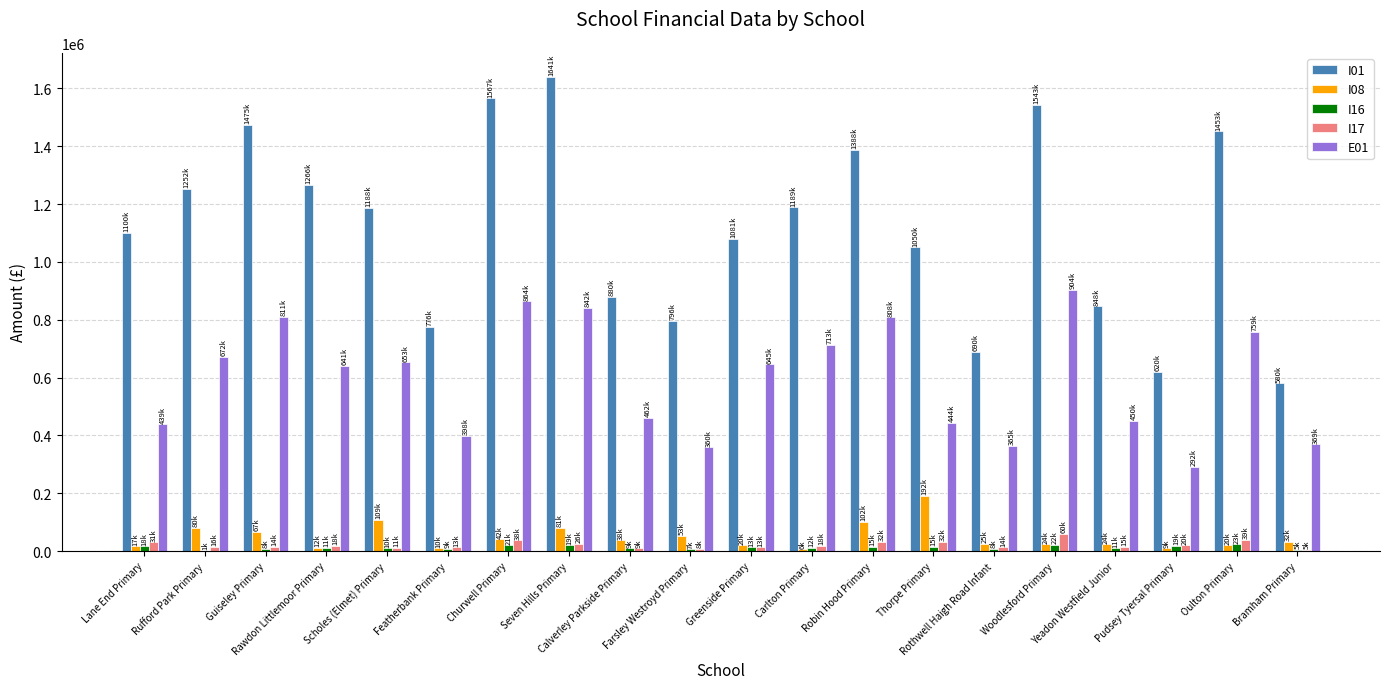

Reading left to right, what are all the values shown in this chart?

I01: Lane End Primary=1100426	Rufford Park Primary=1252386	Guiseley Primary=1474590	Rawdon Littlemoor Primary=1266367	Scholes (Elmet) Primary=1188115	Featherbank Primary=776378	Churwell Primary=1566662	Seven Hills Primary=1641209	Calverley Parkside Primary=880339	Farsley Westroyd Primary=796221	Greenside Primary=1080753	Carlton Primary=1188541	Robin Hood Primary=1387596	Thorpe Primary=1050241	Rothwell Haigh Road Infant=689543	Woodlesford Primary=1543280	Yeadon Westfield Junior=847709	Pudsey Tyersal Primary=619932	Oulton Primary=1452576	Bramham Primary=580030
I08: Lane End Primary=17030	Rufford Park Primary=80083	Guiseley Primary=67170	Rawdon Littlemoor Primary=12157	Scholes (Elmet) Primary=108687	Featherbank Primary=9750	Churwell Primary=41768	Seven Hills Primary=80732	Calverley Parkside Primary=37525	Farsley Westroyd Primary=52824	Greenside Primary=20228	Carlton Primary=6280	Robin Hood Primary=101637	Thorpe Primary=191509	Rothwell Haigh Road Infant=25372	Woodlesford Primary=23965	Yeadon Westfield Junior=24404	Pudsey Tyersal Primary=9355	Oulton Primary=19896	Bramham Primary=31860
I16: Lane End Primary=17736	Rufford Park Primary=981	Guiseley Primary=8270	Rawdon Littlemoor Primary=10863	Scholes (Elmet) Primary=9809	Featherbank Primary=8711	Churwell Primary=20992	Seven Hills Primary=19382	Calverley Parkside Primary=8993	Farsley Westroyd Primary=6926	Greenside Primary=13172	Carlton Primary=12393	Robin Hood Primary=14744	Thorpe Primary=15101	Rothwell Haigh Road Infant=8173	Woodlesford Primary=21642	Yeadon Westfield Junior=10656	Pudsey Tyersal Primary=19216	Oulton Primary=23423	Bramham Primary=5468
I17: Lane End Primary=31287	Rufford Park Primary=15806	Guiseley Primary=14429	Rawdon Littlemoor Primary=18047	Scholes (Elmet) Primary=11287	Featherbank Primary=12512	Churwell Primary=37881	Seven Hills Primary=25939	Calverley Parkside Primary=9015	Farsley Westroyd Primary=7998	Greenside Primary=12924	Carlton Primary=18489	Robin Hood Primary=32479	Thorpe Primary=32460	Rothwell Haigh Road Infant=13512	Woodlesford Primary=60461	Yeadon Westfield Junior=15393	Pudsey Tyersal Primary=20385	Oulton Primary=38797	Bramham Primary=5346
E01: Lane End Primary=439282	Rufford Park Primary=672069	Guiseley Primary=810557	Rawdon Littlemoor Primary=641163	Scholes (Elmet) Primary=653302	Featherbank Primary=398387	Churwell Primary=864200	Seven Hills Primary=842292	Calverley Parkside Primary=461679	Farsley Westroyd Primary=359576	Greenside Primary=645287	Carlton Primary=713084	Robin Hood Primary=808341	Thorpe Primary=444047	Rothwell Haigh Road Infant=364673	Woodlesford Primary=904209	Yeadon Westfield Junior=450225	Pudsey Tyersal Primary=291873	Oulton Primary=759147	Bramham Primary=369419